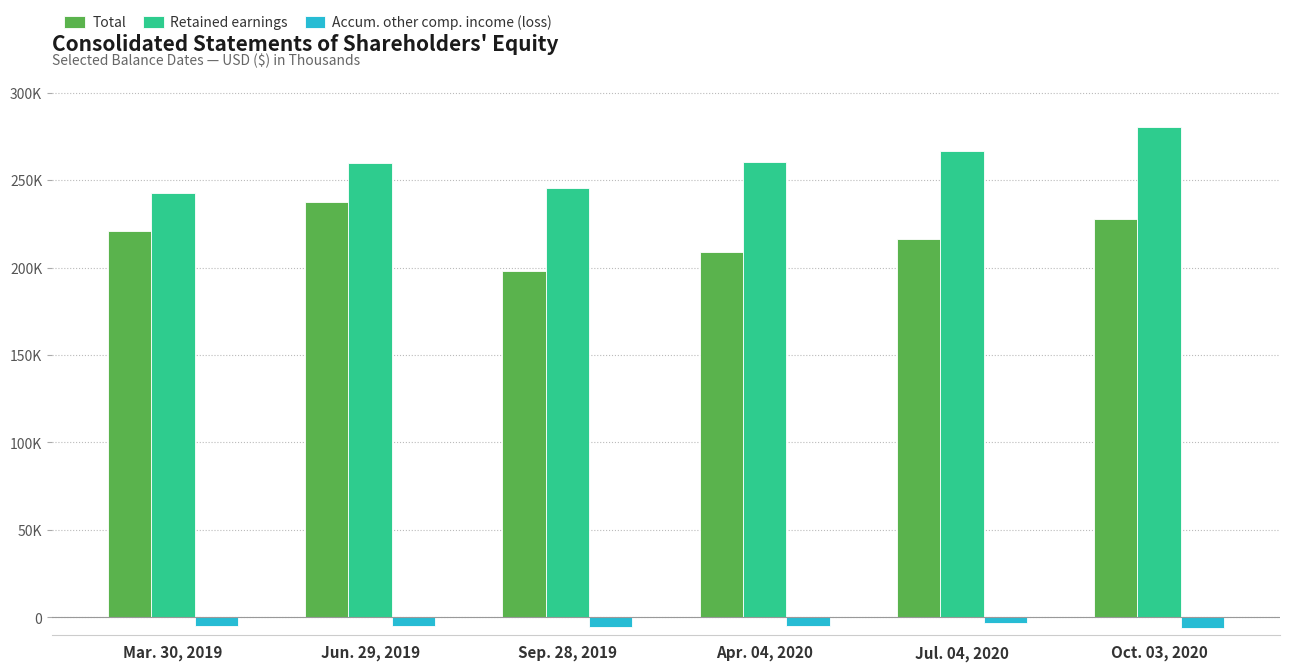

What is the value of the Retained earnings bar at the 1st from the left?

242721